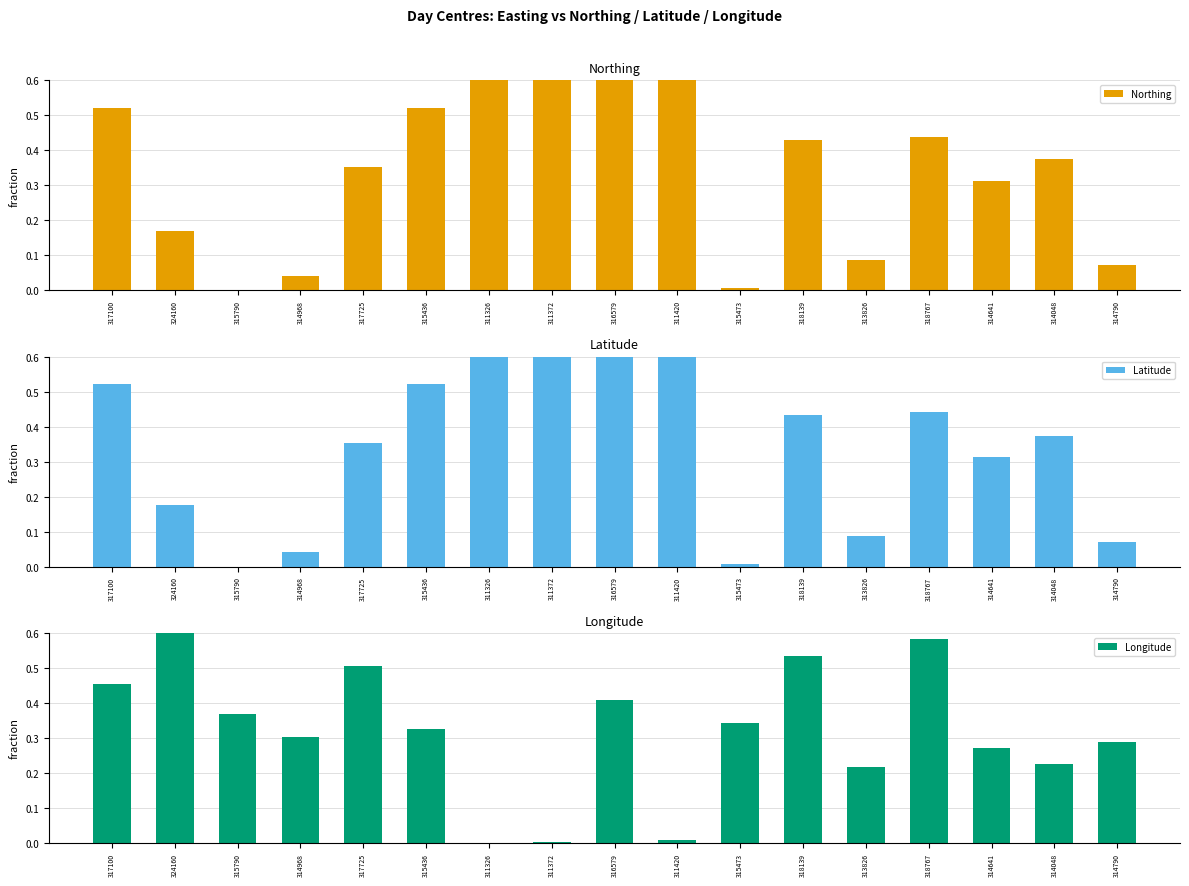

How many groups of bars are there?

17